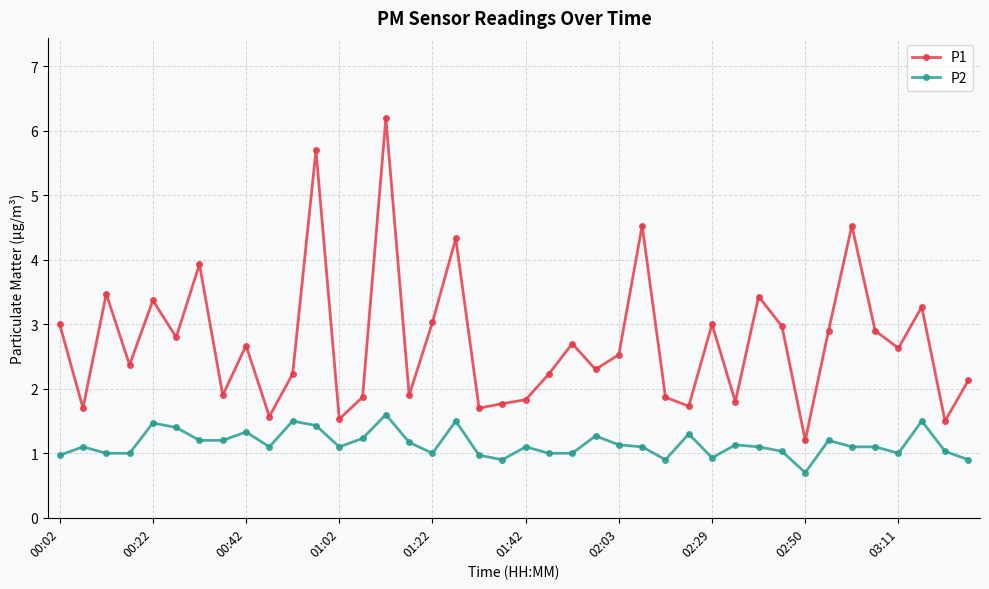

Rank the series by their average value, from lowest to highest.

P2, P1